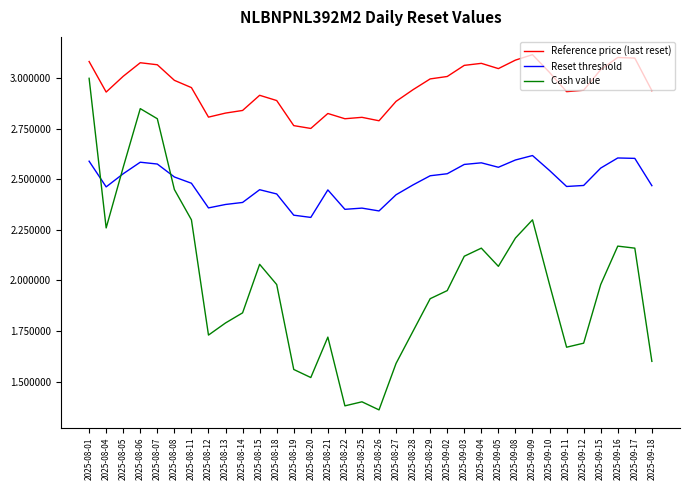

What position from the right is 2025-09-02?

13